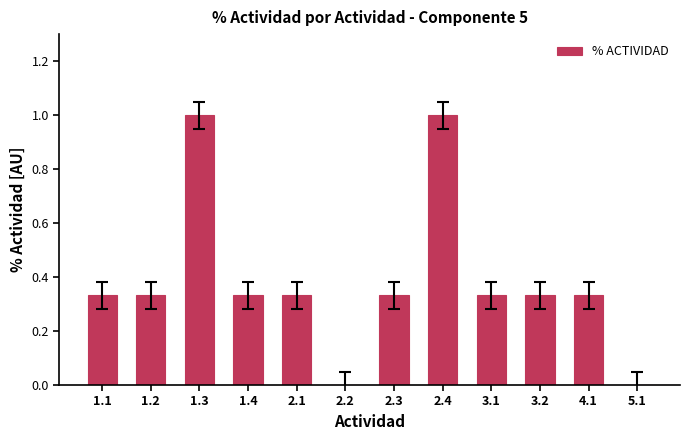

How many categories are shown in the chart?

12